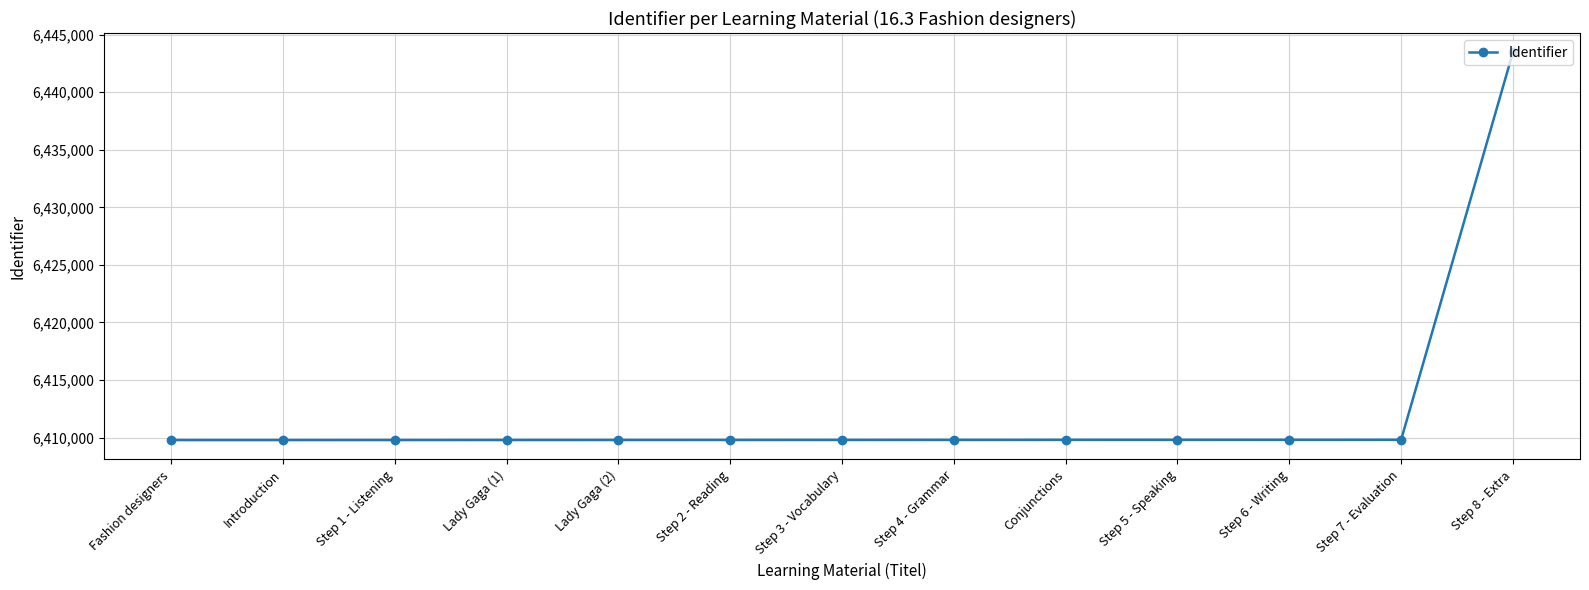

What position from the left is Fashion designers?

1